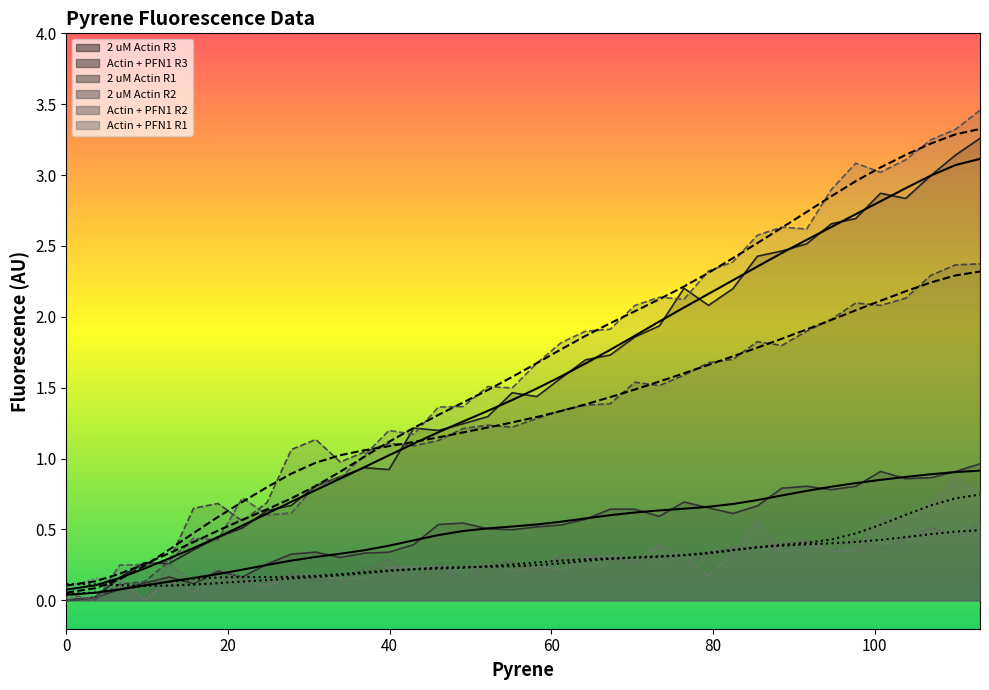

Does the chart display data point markers on the line(s)?

No